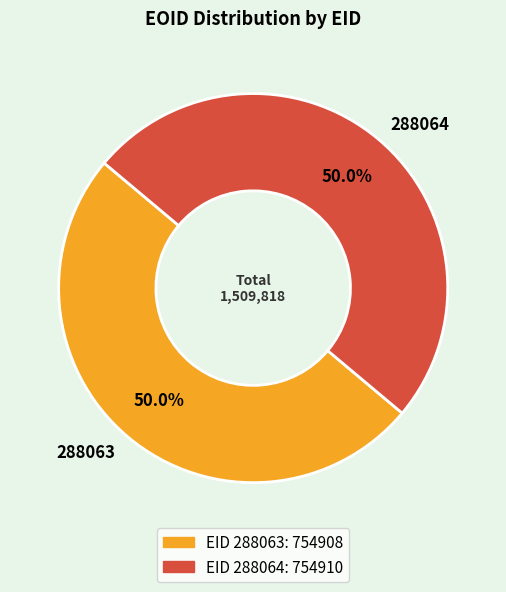

To the nearest percent, what is the average slice percentage?

50%